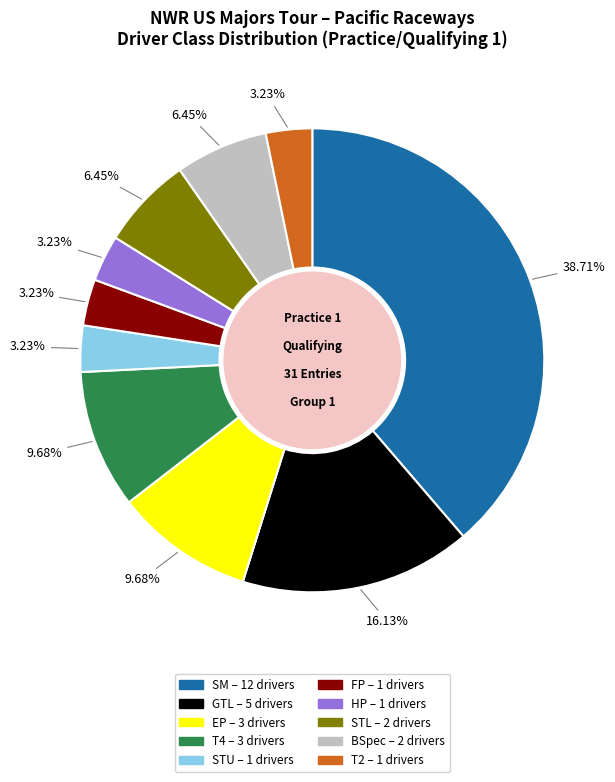

Which has a higher value, T4 or STU?

T4